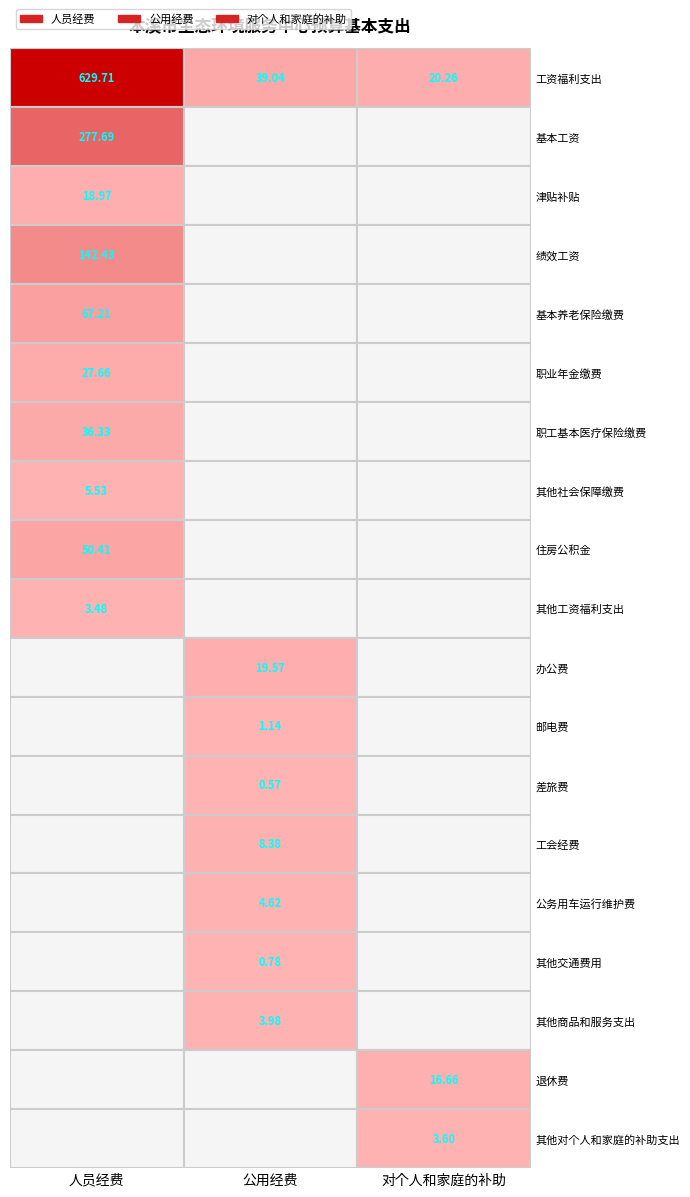

Is it true that 工资福利支出 equals 15.8 at 1?

False